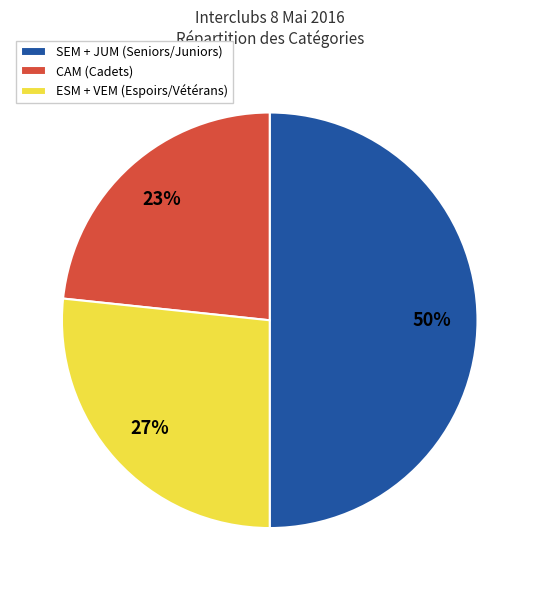

Is the sum of SEM + JUM (Seniors/Juniors) and ESM + VEM (Espoirs/Vétérans) greater than half?

Yes